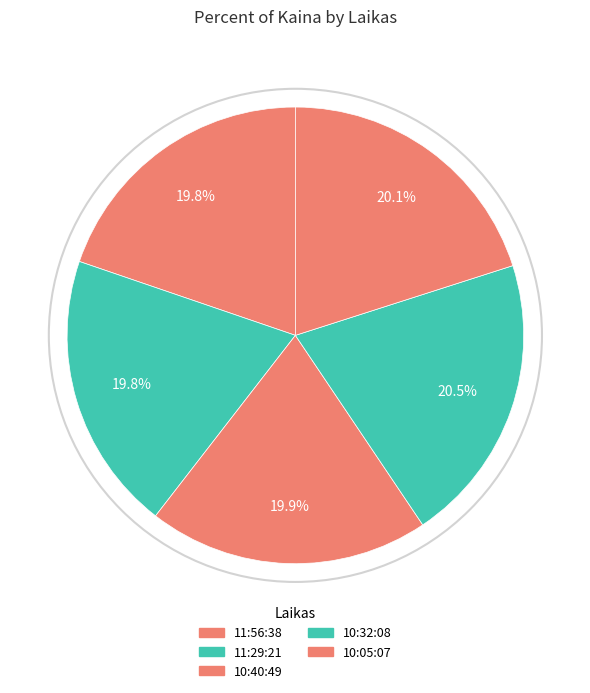

To the nearest percent, what percentage of the pie is 10:40:49?

20%